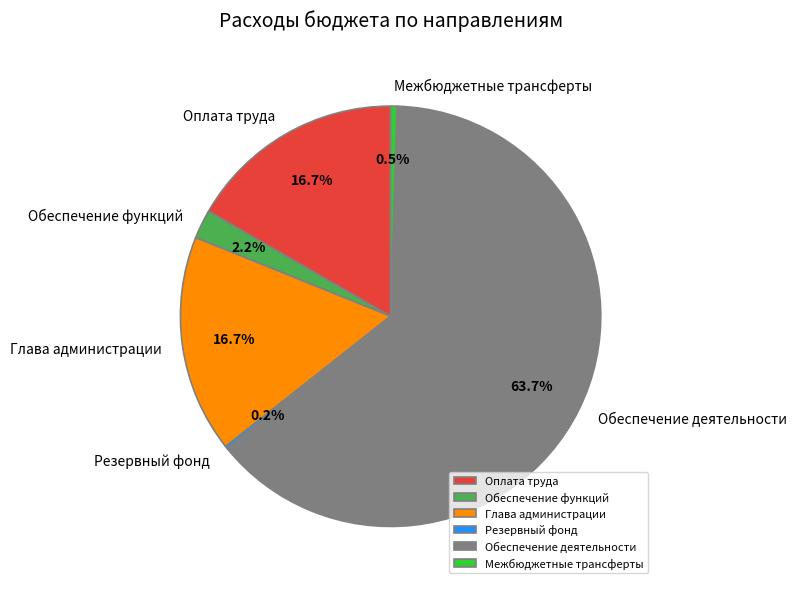

Which category has the biggest portion of the pie?

Обеспечение деятельности